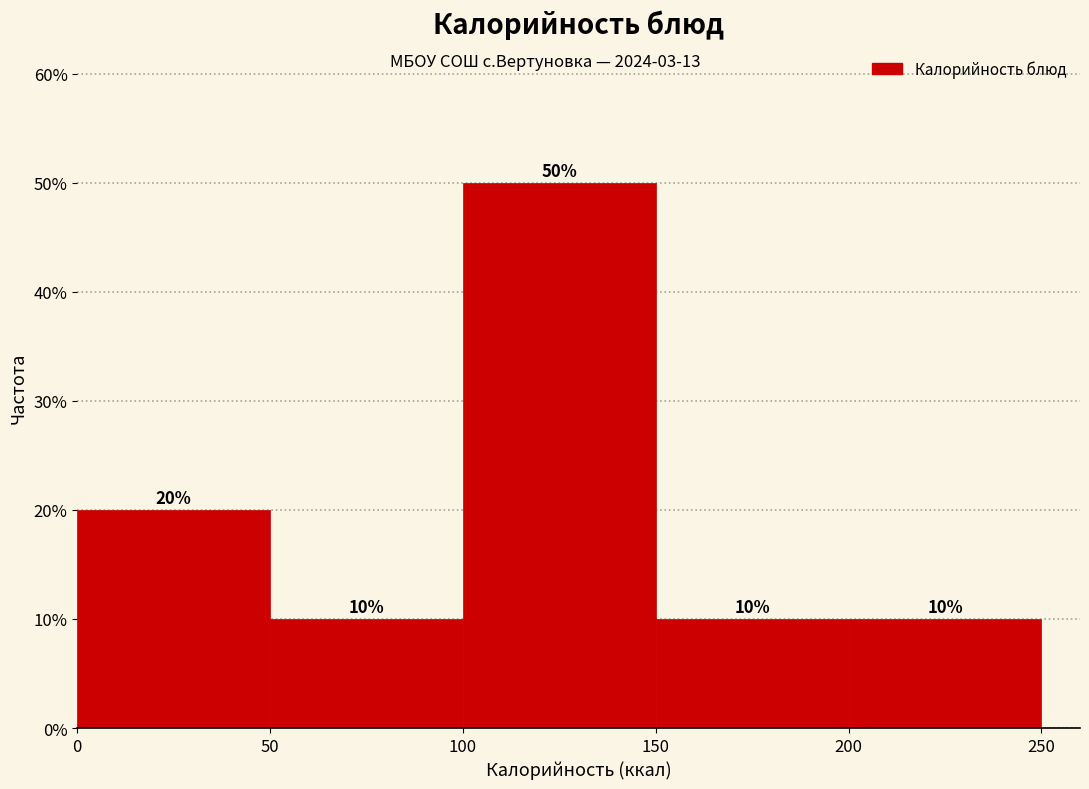

Reading left to right, list every bar in this chart as the range it spans on the x-axis followed by its height.

0 to 50: 20
50 to 100: 10
100 to 150: 50
150 to 200: 10
200 to 250: 10